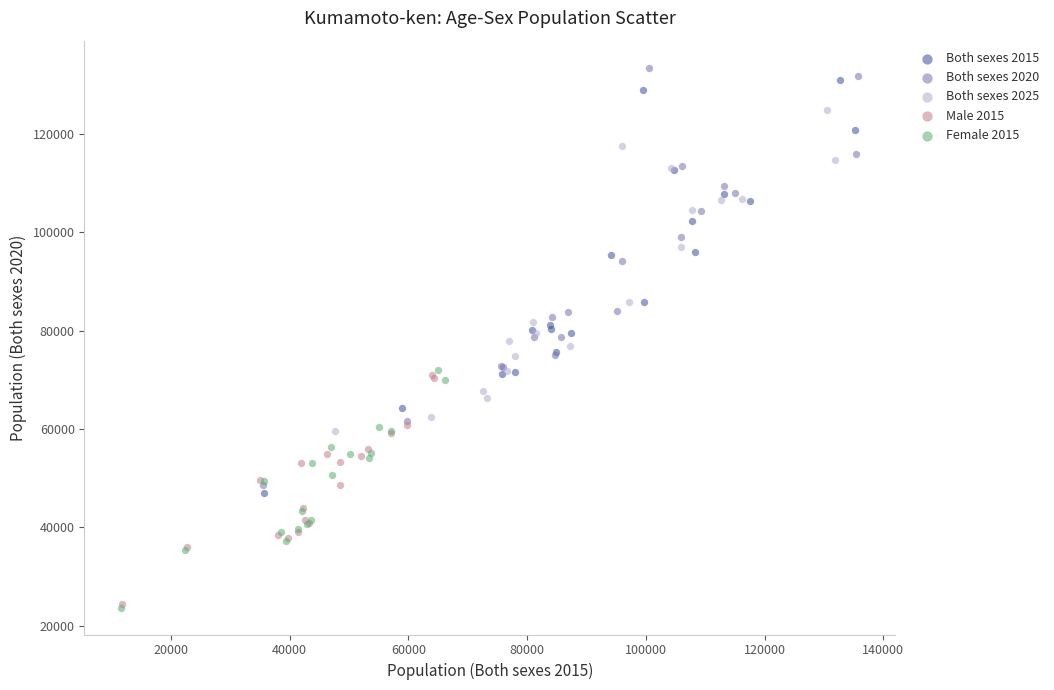

What are all the series names shown in the legend?

Both sexes 2015, Both sexes 2020, Both sexes 2025, Male 2015, Female 2015